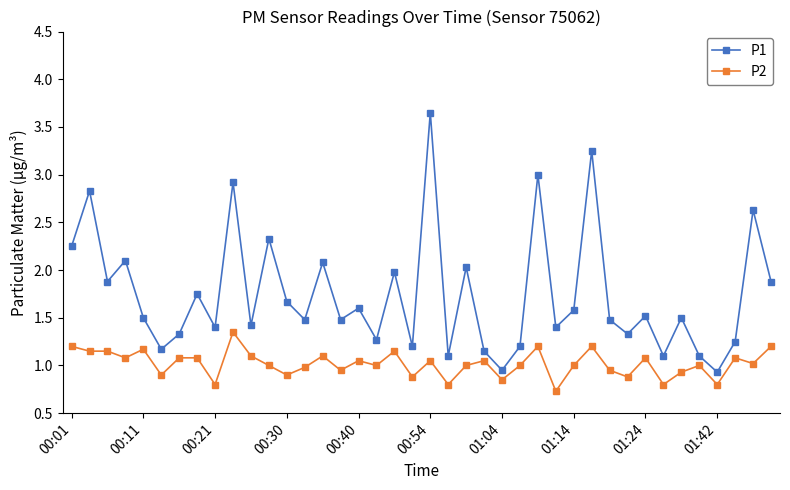

True or false: P1 and P2 cross at least once.

False